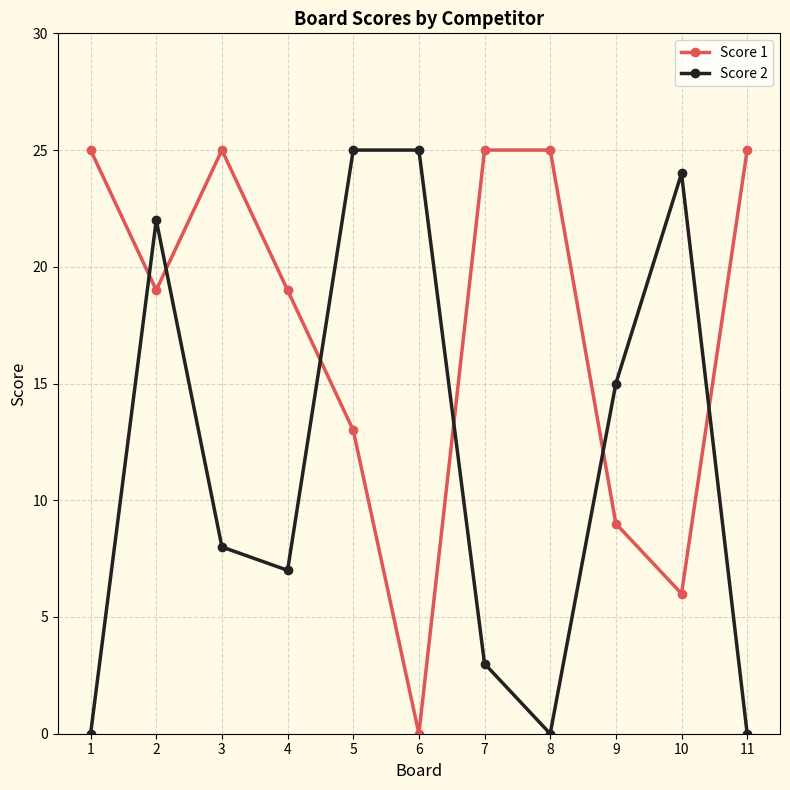

Reading right to left, transcribe all the data shown in this chart.

Score 1: 25	6	9	25	25	0	13	19	25	19	25
Score 2: 0	24	15	0	3	25	25	7	8	22	0